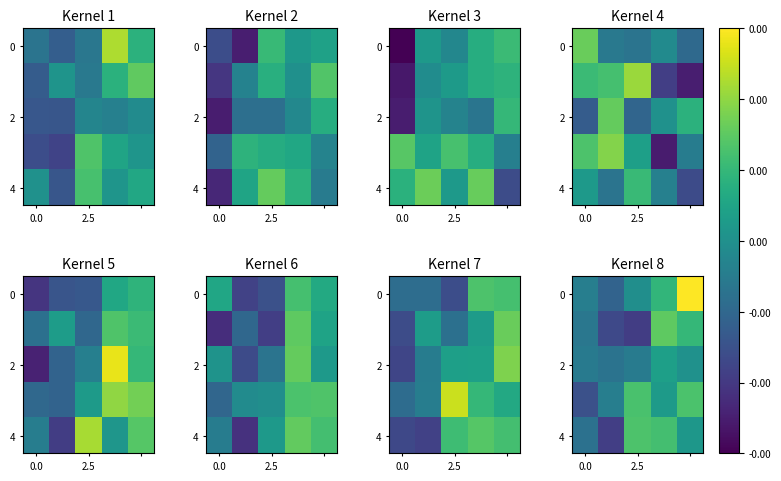

Count the number of data series in this chart.

5